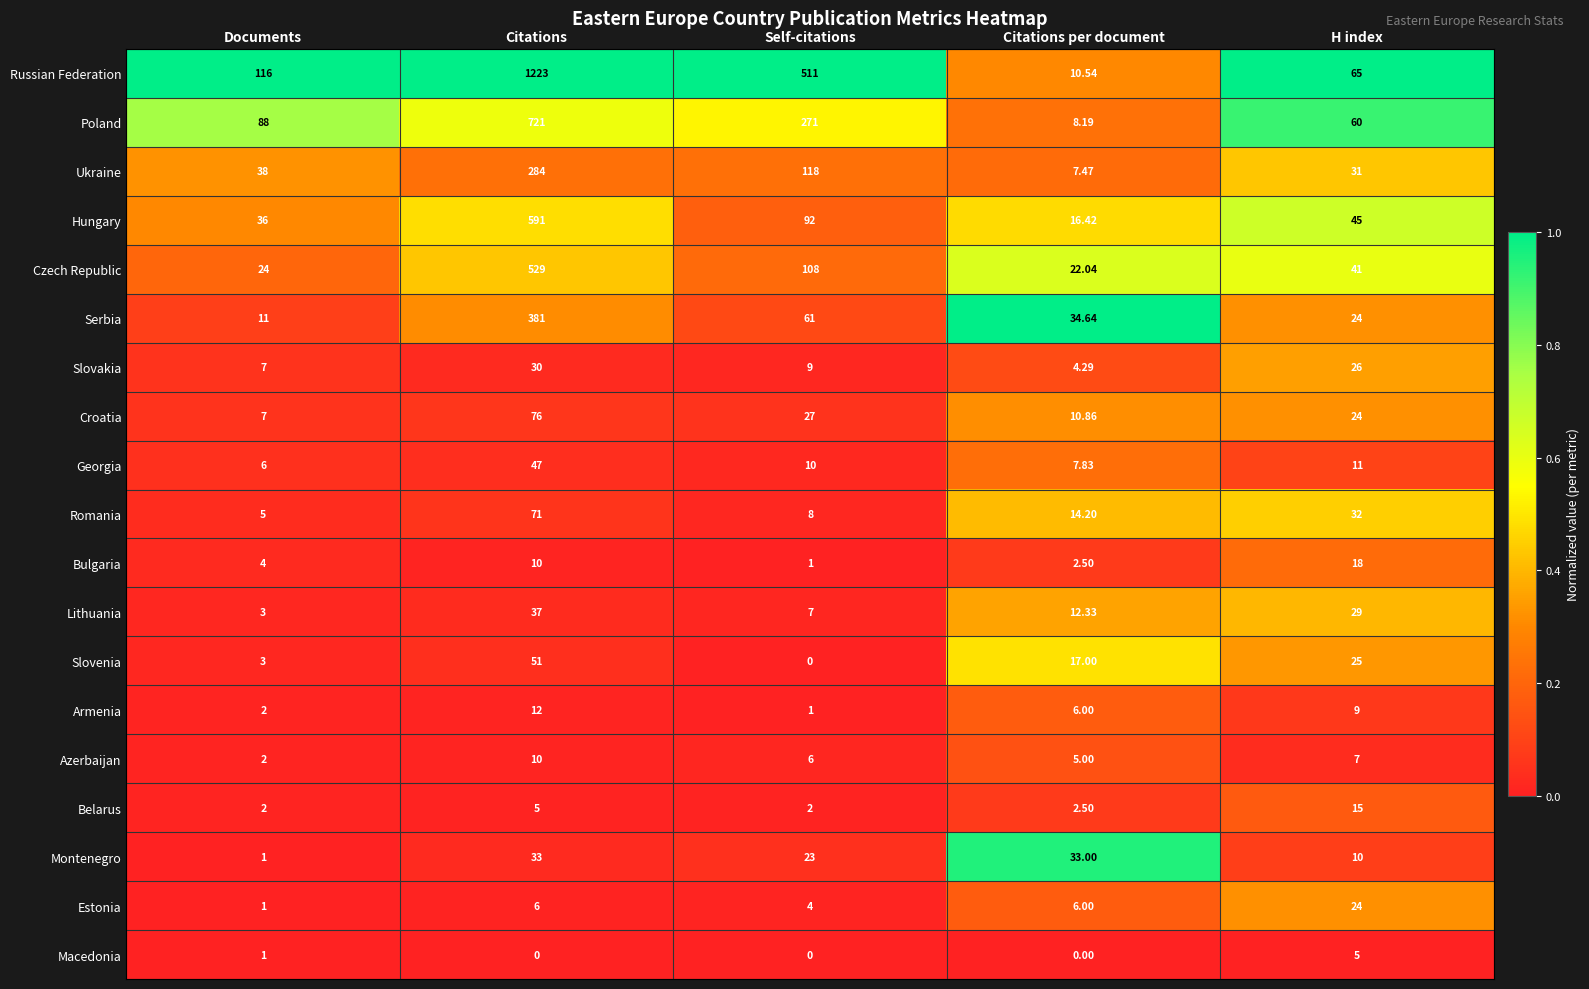

List the series in order of their peak value, highest first.

Russian Federation, Poland, Hungary, Czech Republic, Serbia, Ukraine, Croatia, Romania, Slovenia, Georgia, Lithuania, Montenegro, Slovakia, Estonia, Bulgaria, Belarus, Armenia, Azerbaijan, Macedonia